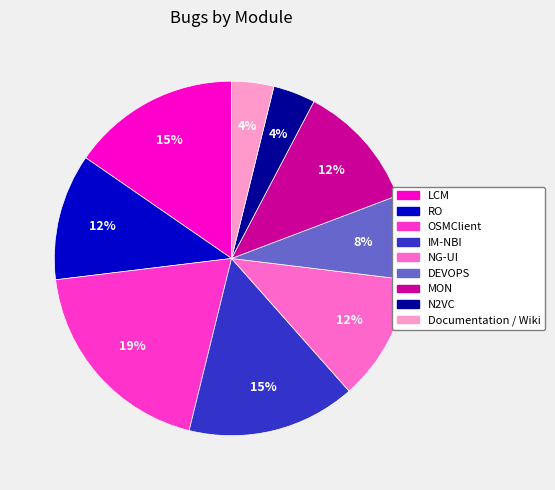

Between OSMClient and LCM, which is larger?

OSMClient